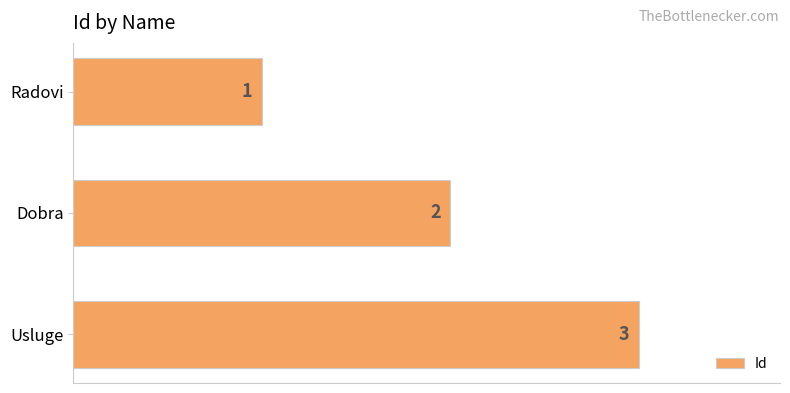

The chart shows a value of 2 at Dobra. True or false?

True